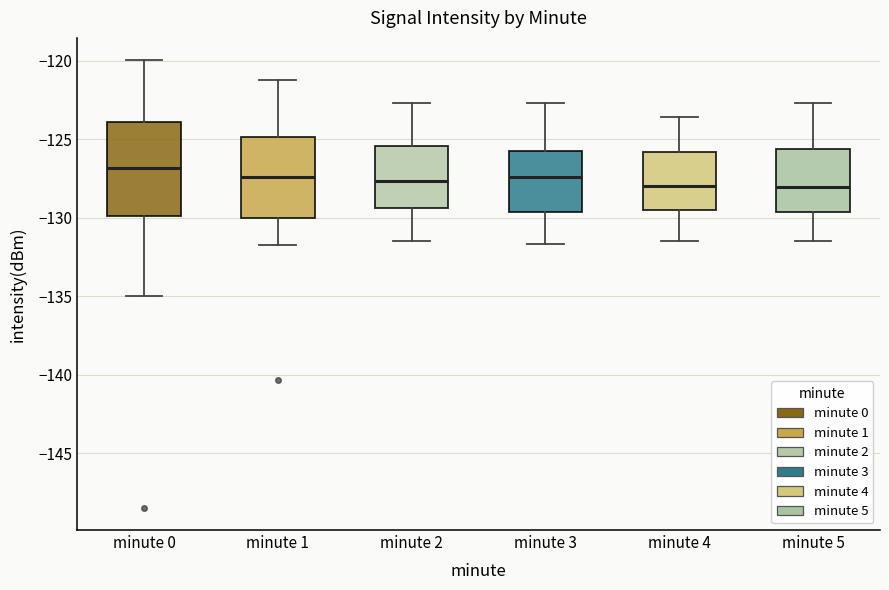

Which box's median line is the highest?

minute 0